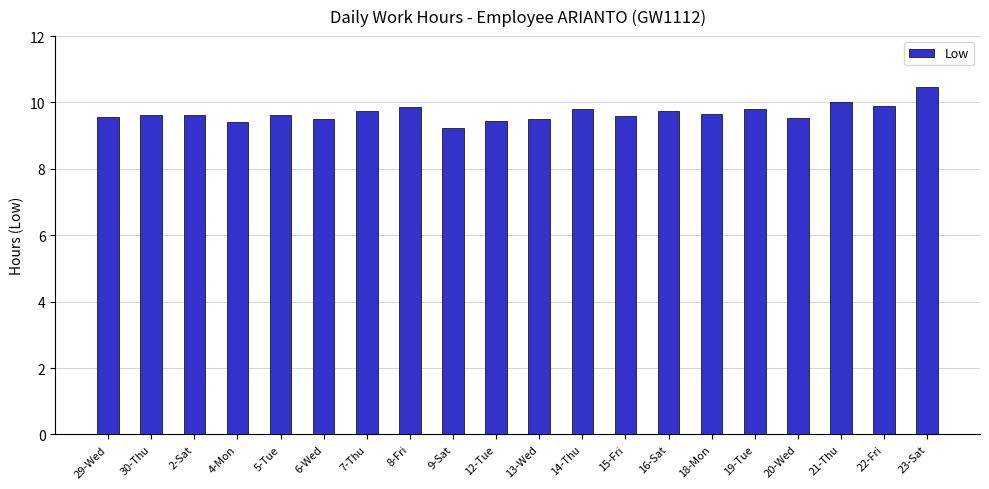

What is the ratio of the value at 20-Wed to the value at 23-Sat?

0.9